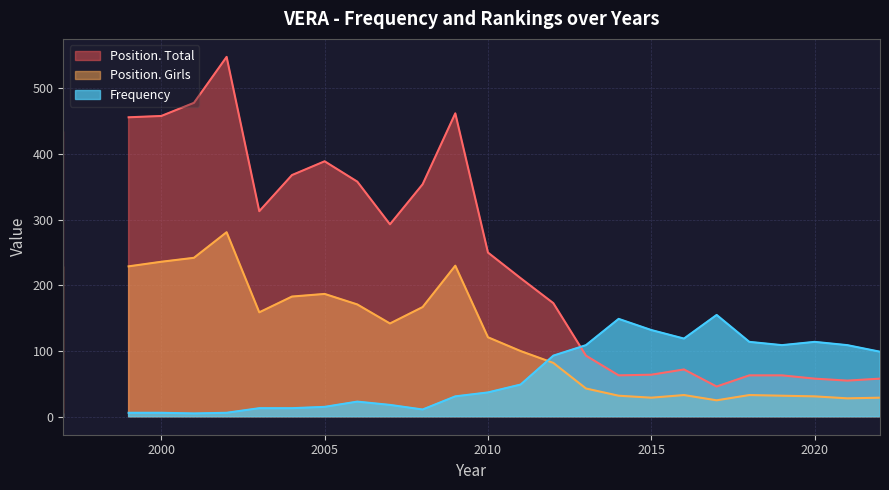

At which category does the chart reach its minimum across all series?

2001